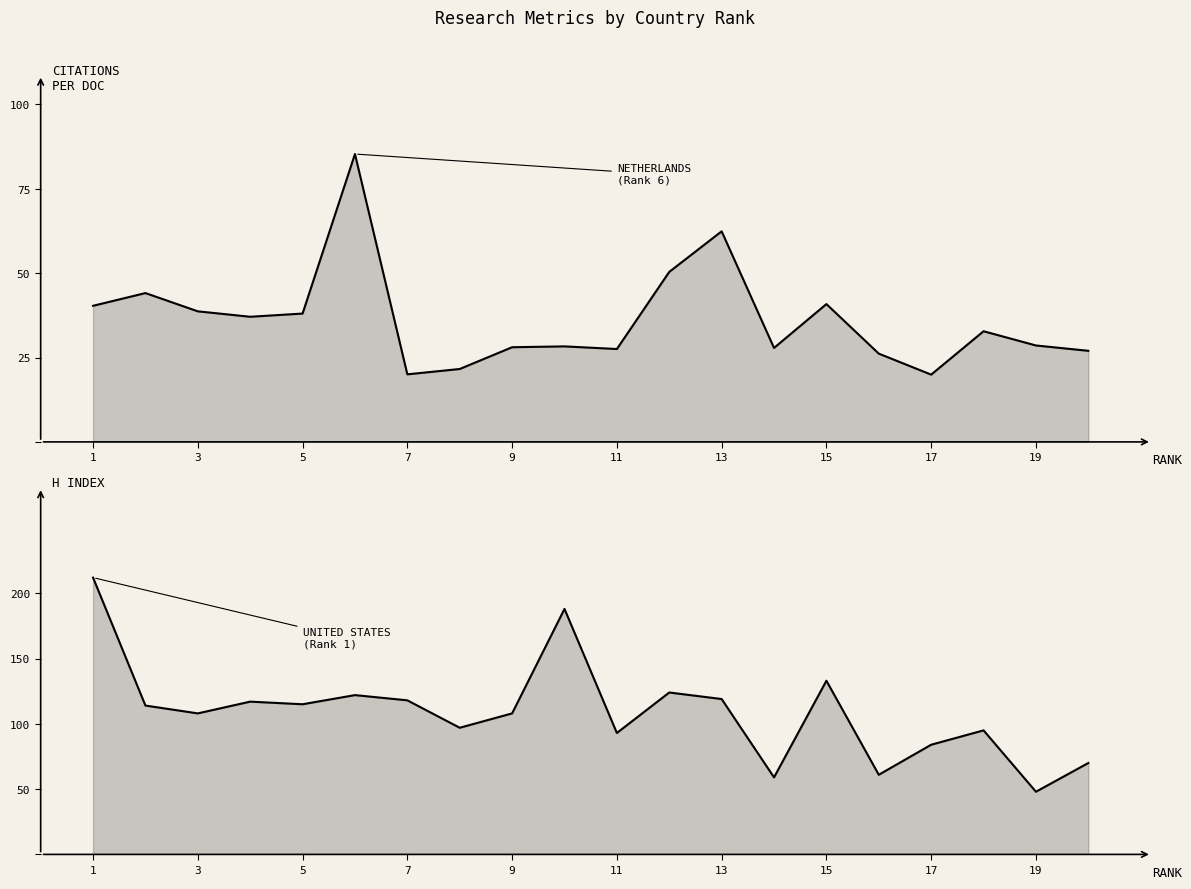

In Citations per document, how many points are higher than both neighbors (excluding endpoints)?

6